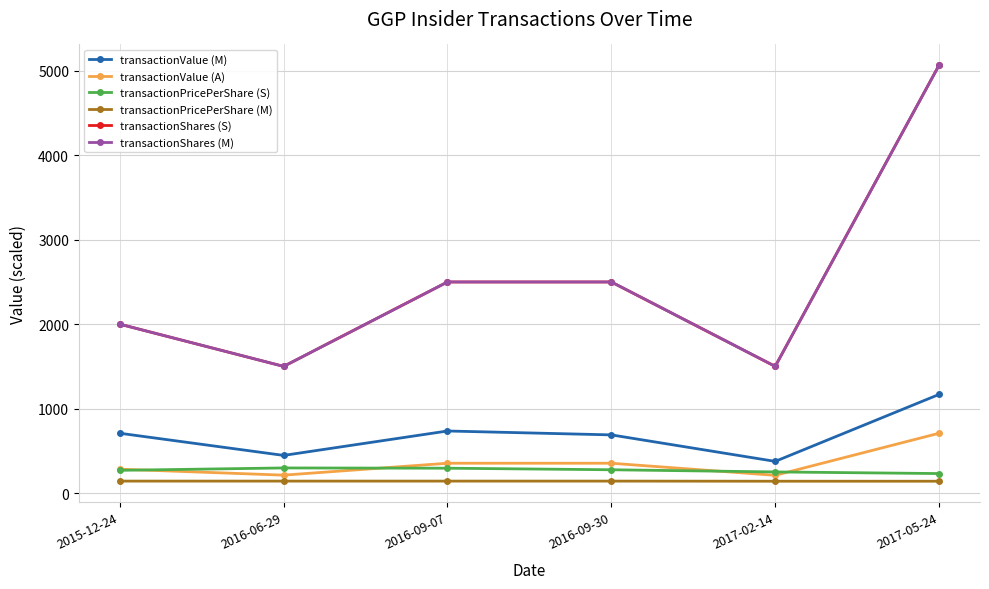

True or false: transactionValue (A) has a value of 591.6 at 2016-09-07.

False